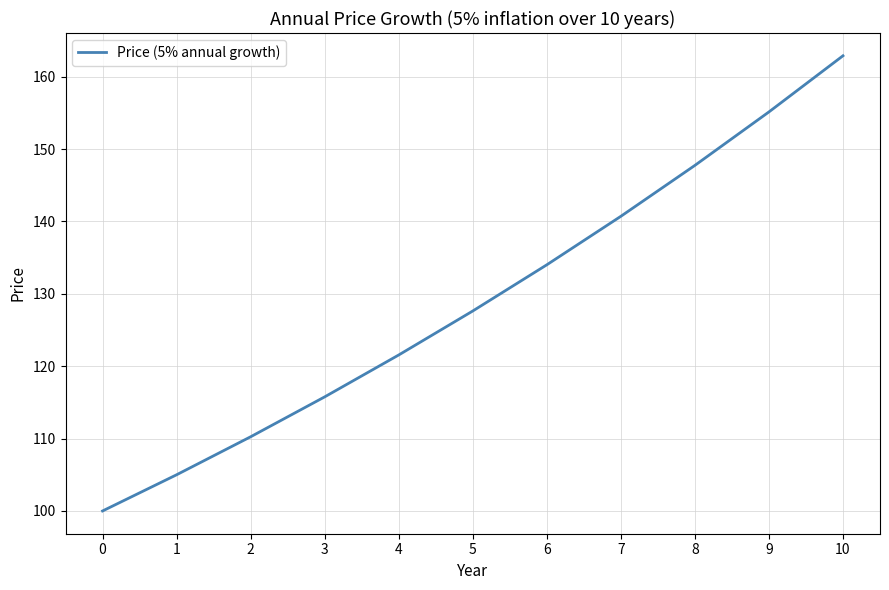

What is the change in value from 3 to 9?

+39.4